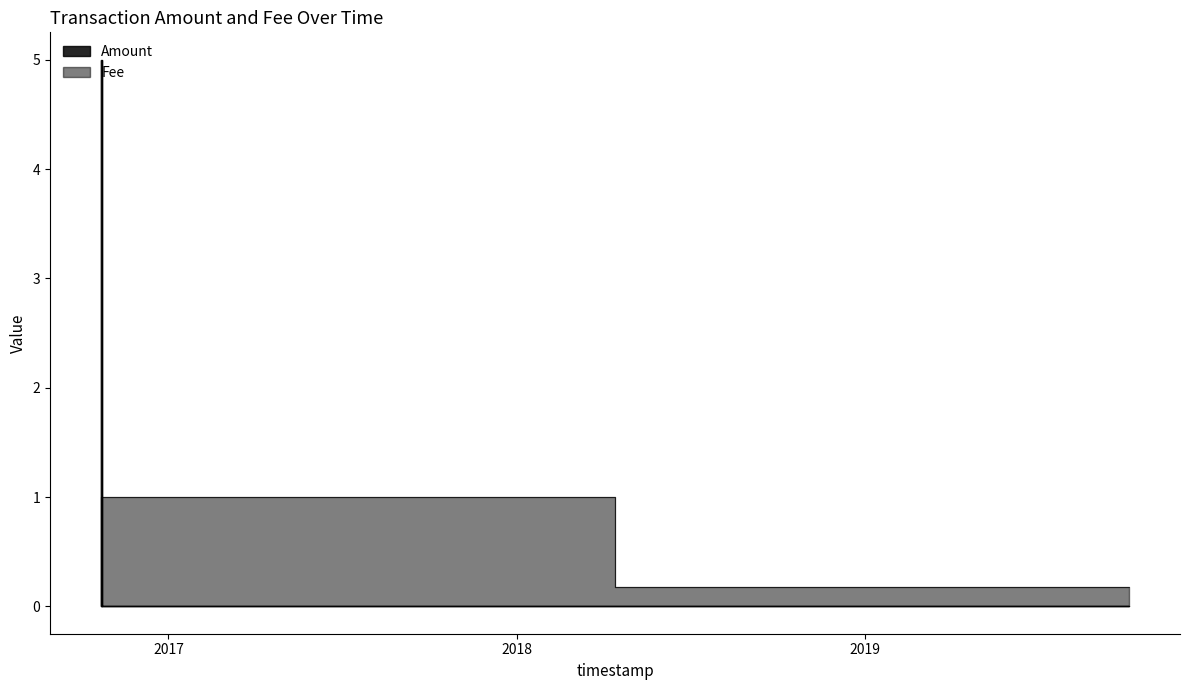

What is the sum of all Amount values?

15.0